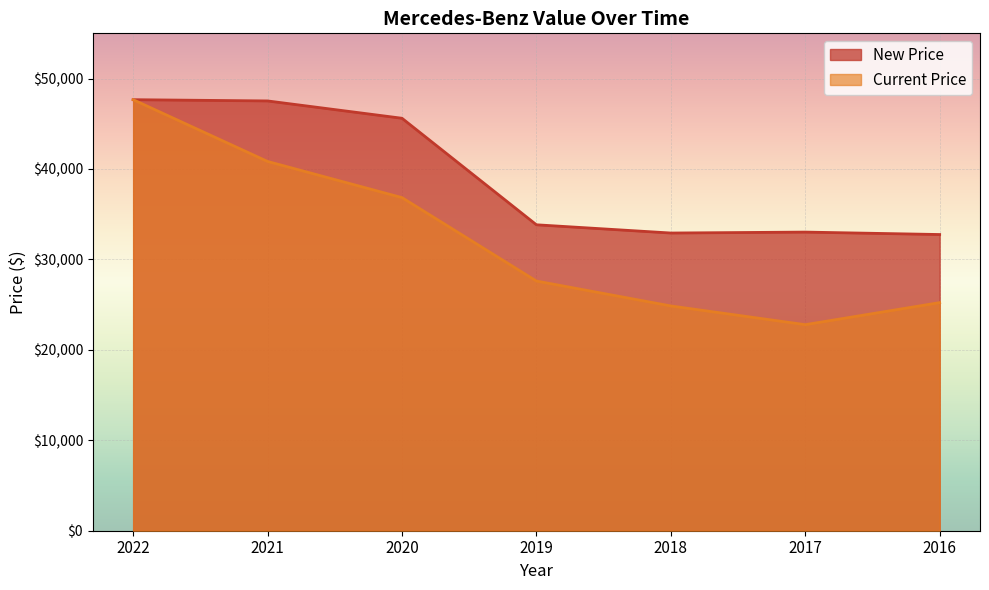

What is the value of the New Price point at the 6th from the left?

33022